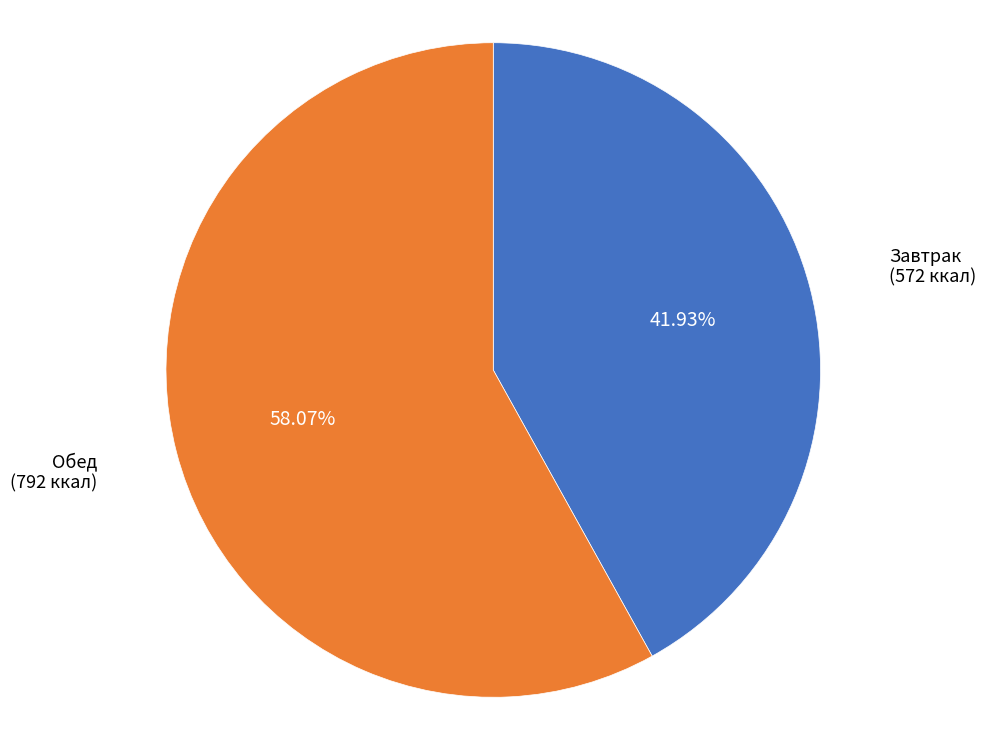

Approximately how many times larger is the value at Завтрак compared to Обед?

0.7